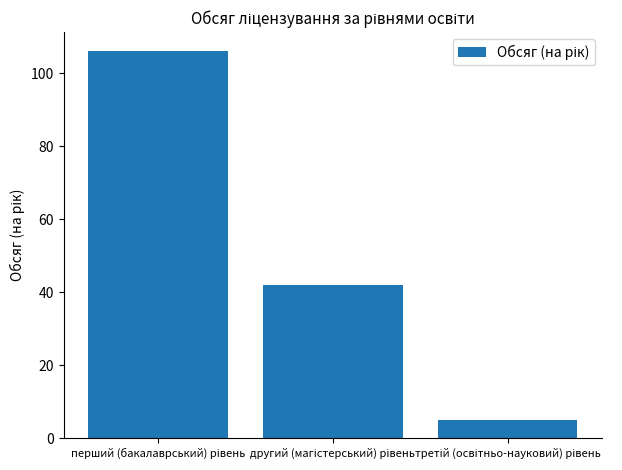

What is the greatest value displayed?

106